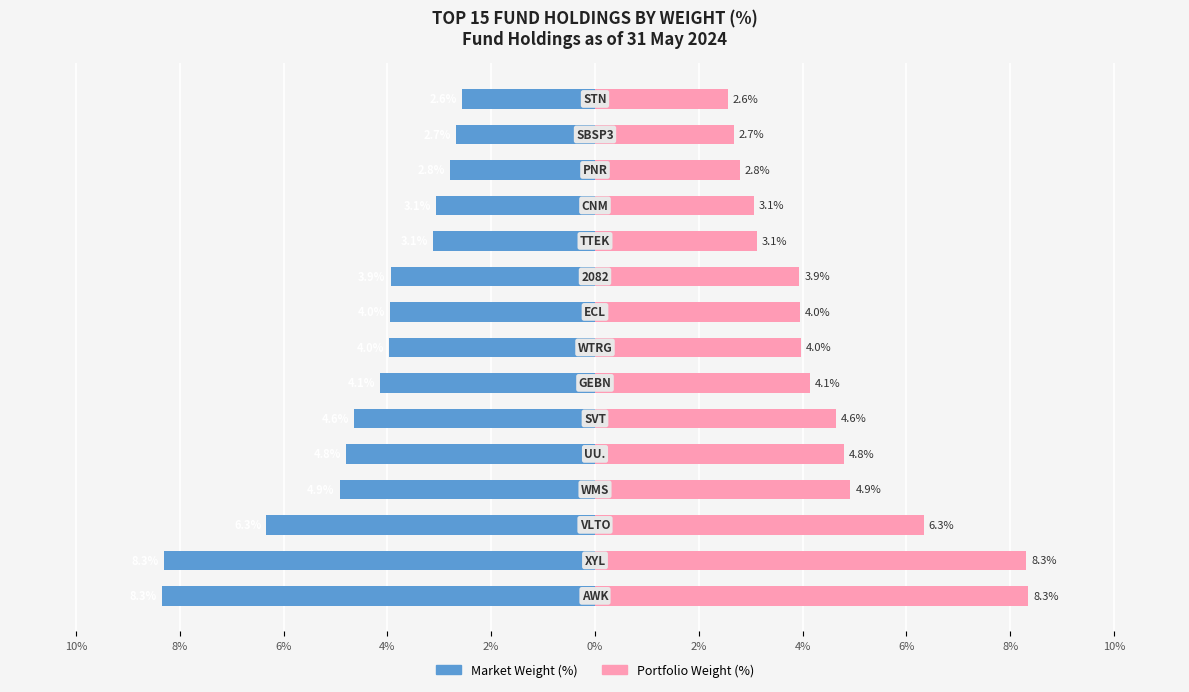

The Market Weight (%) series shows -2.6 at 14. True or false?

True